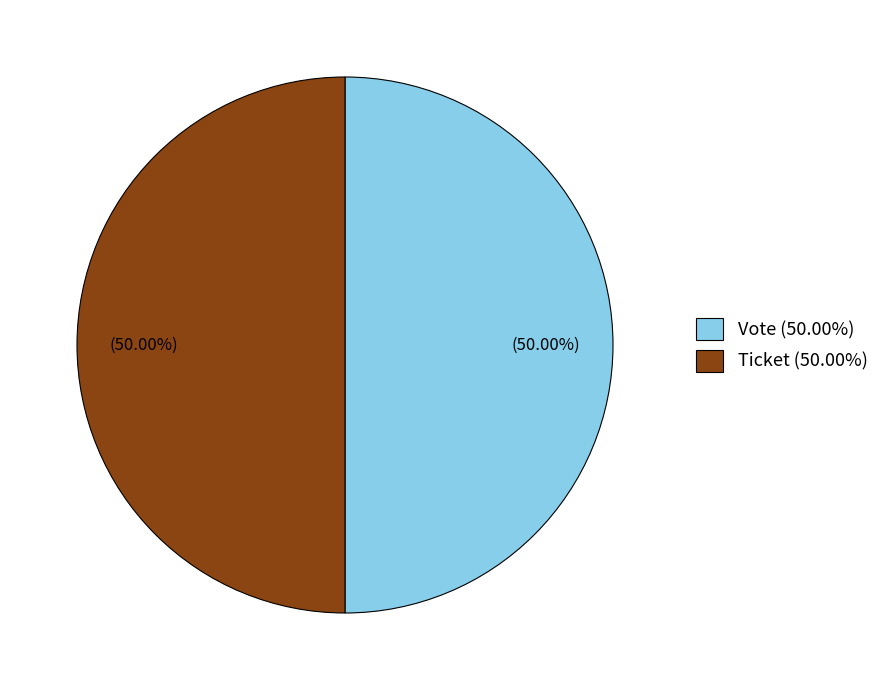

What is the ratio of the value at Ticket (50.00%) to the value at Vote (50.00%)?

1.0